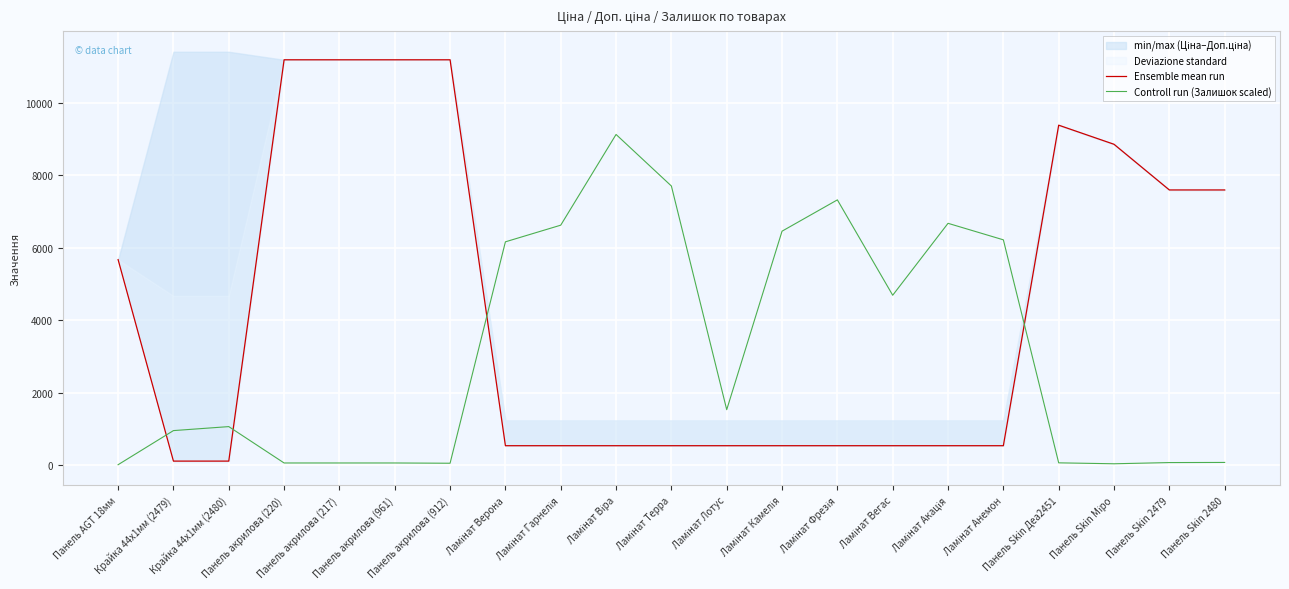

True or false: Controll run (Залишок scaled) and Ensemble mean run intersect in this chart.

True